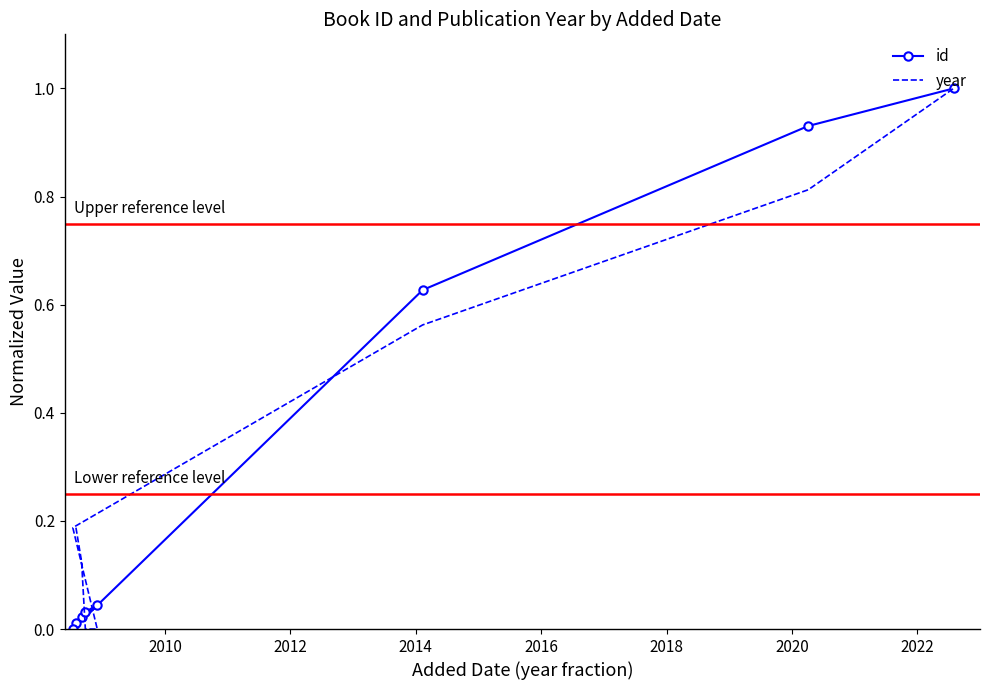

The id series shows 0.4 at 2018. True or false?

False